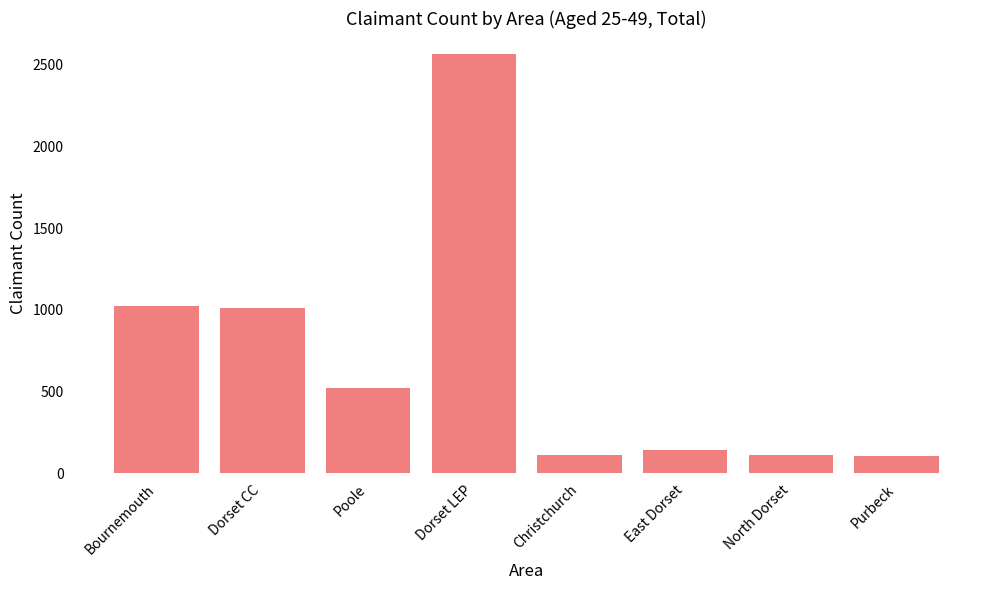

What is the difference between the values at Dorset CC and Poole?

485